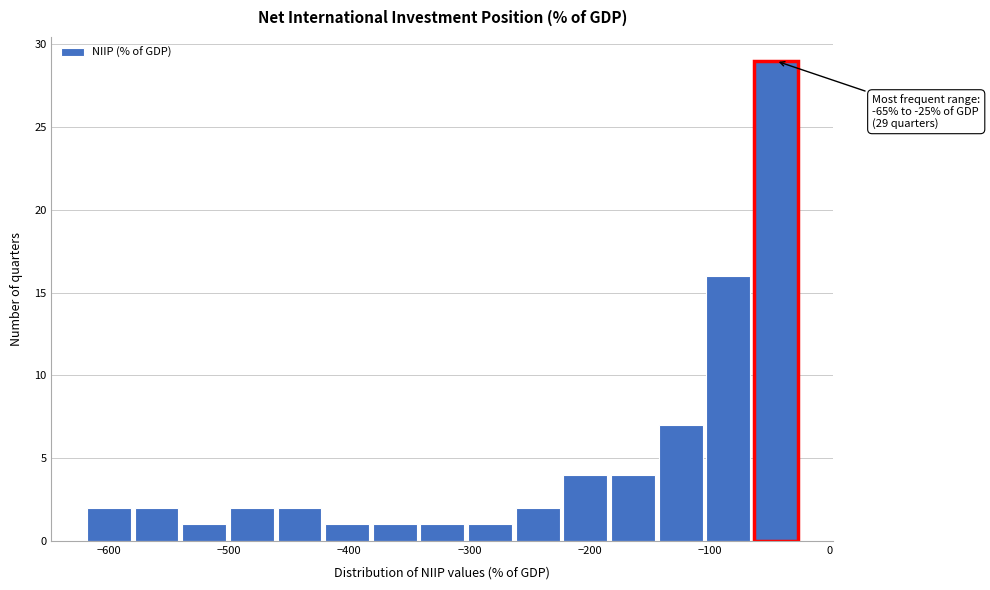

Read against the x-axis, roughly where is the centre of the tallest bar?

-40